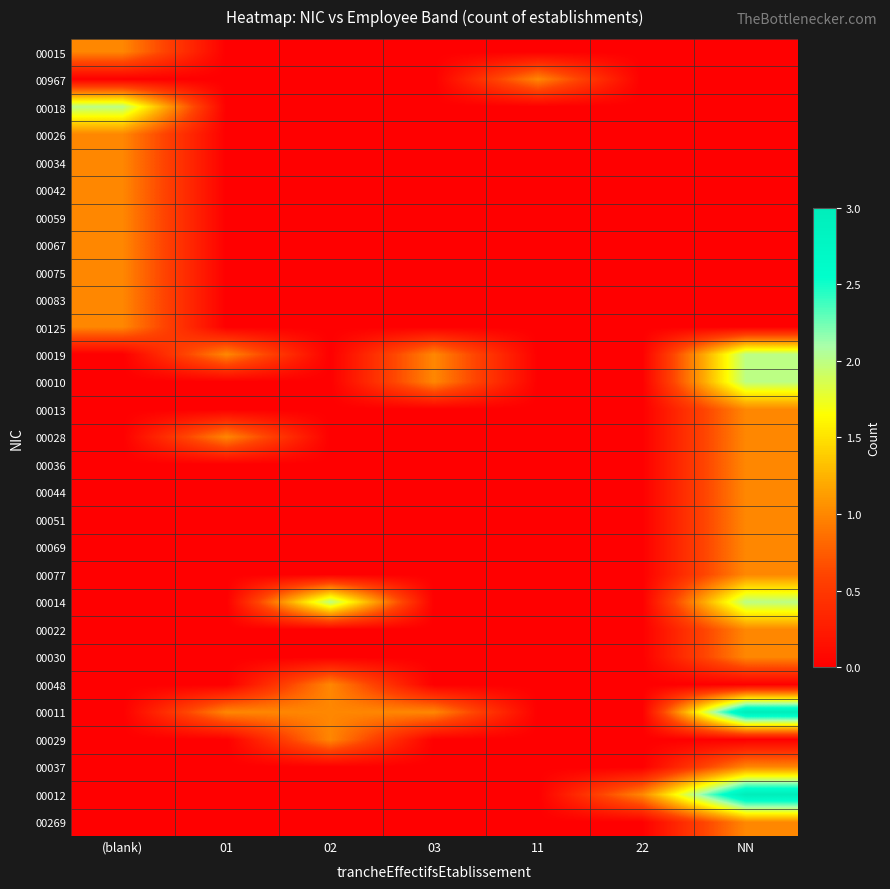

Which series changed the most between 02 and 22?

00014